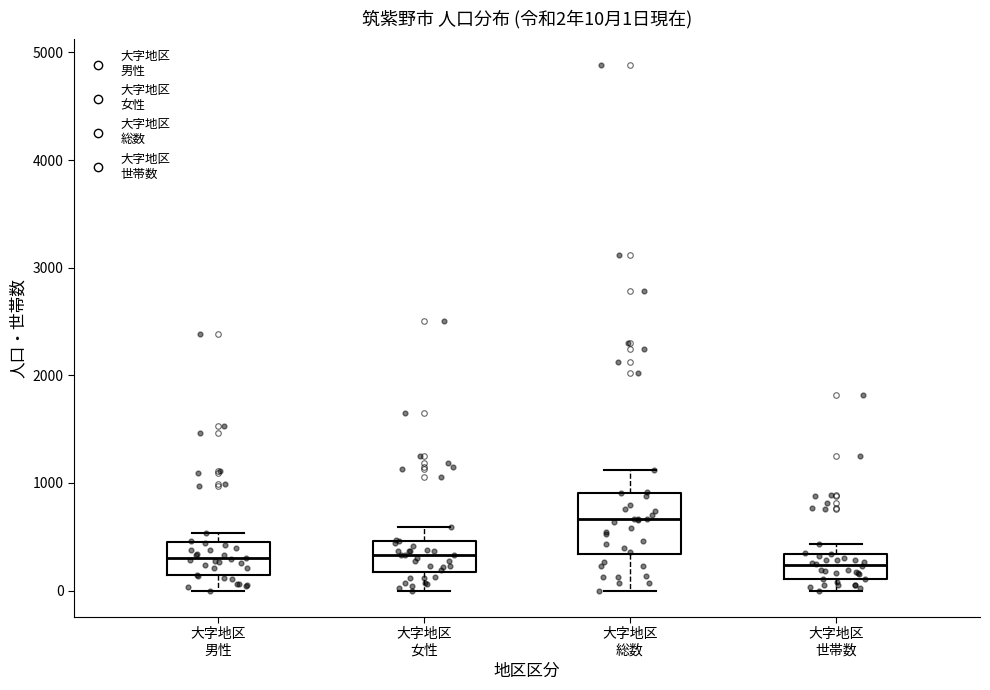

Which box is the tallest, from its lower edge to its upper edge?

大字地区 総数